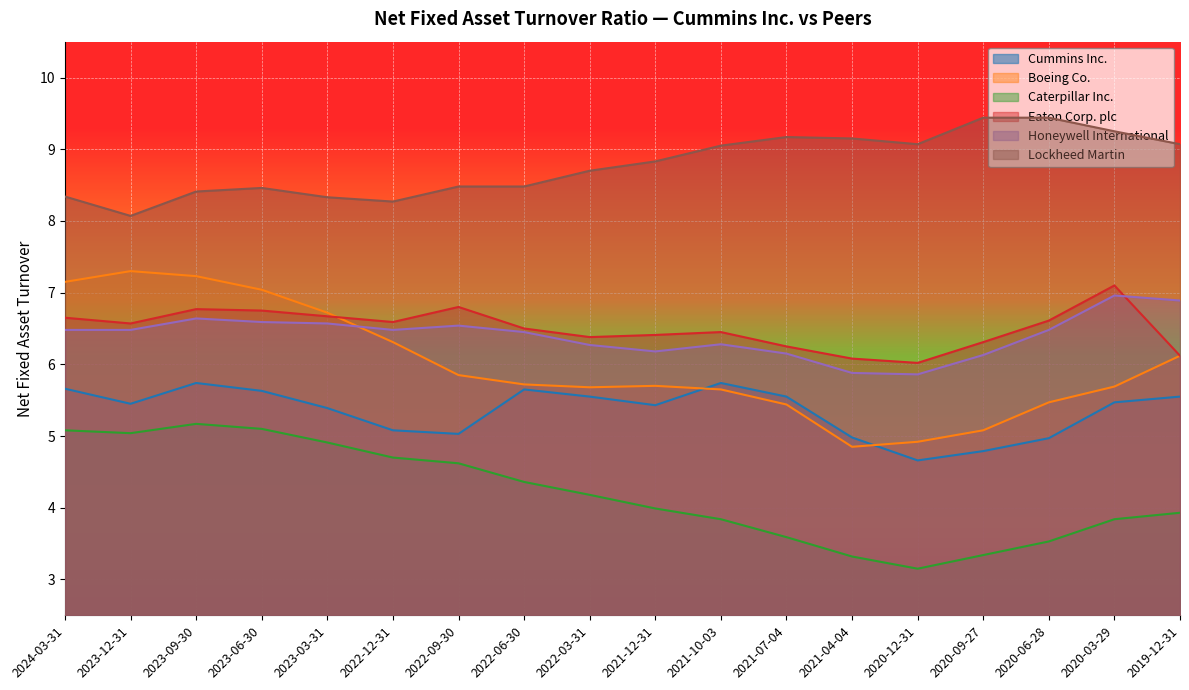

What is the greatest value displayed?

9.4